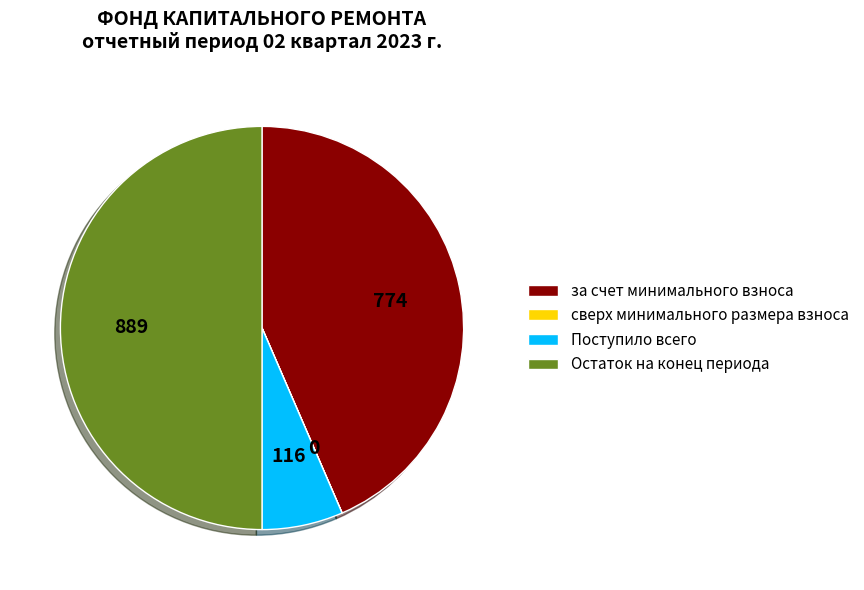

What is the ratio of the value at Остаток на конец периода to the value at Поступило всего?

7.7